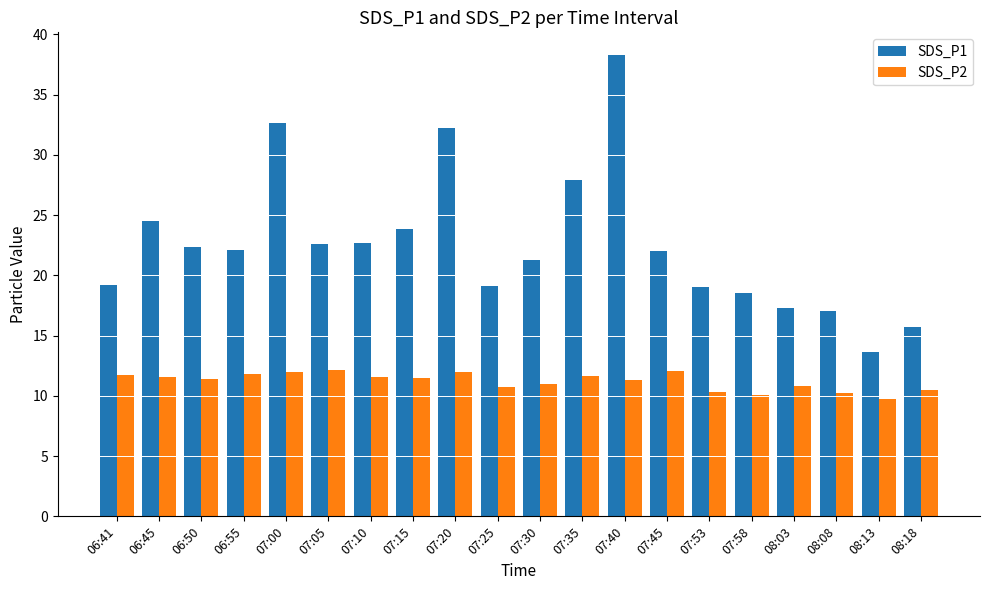

What is the difference between the SDS_P1 values at 07:00 and 06:50?

10.3